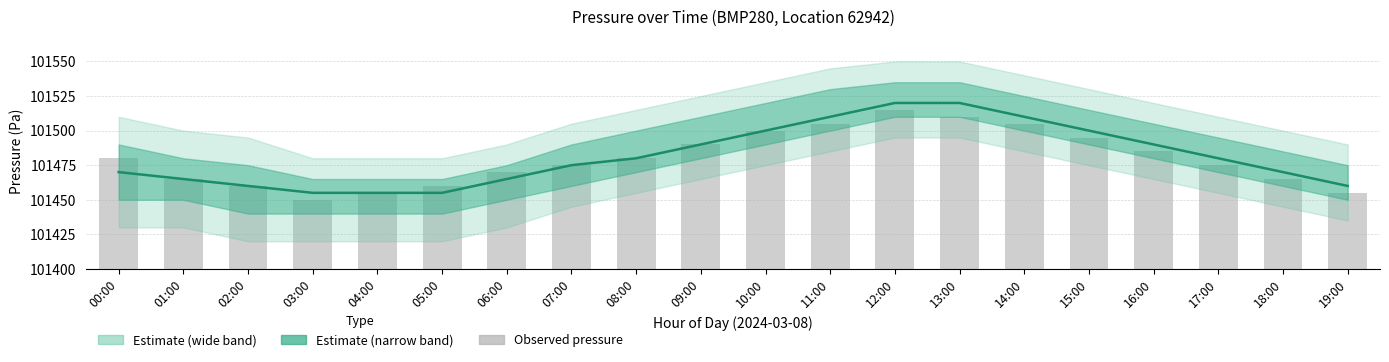

The value of pressure_mid at 17:00 is 34385. True or false?

False